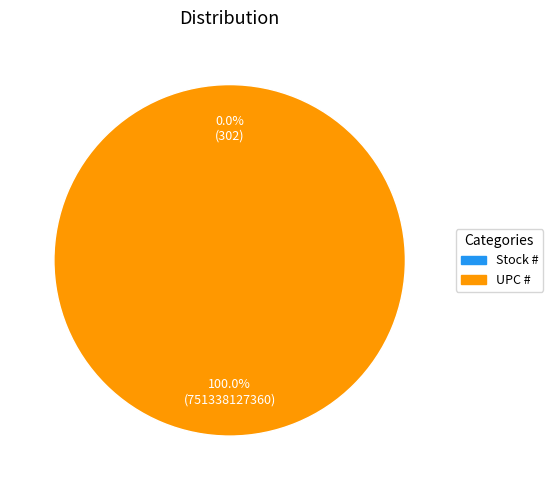

To the nearest percent, what is the difference between the largest and smallest slice percentages?

100%